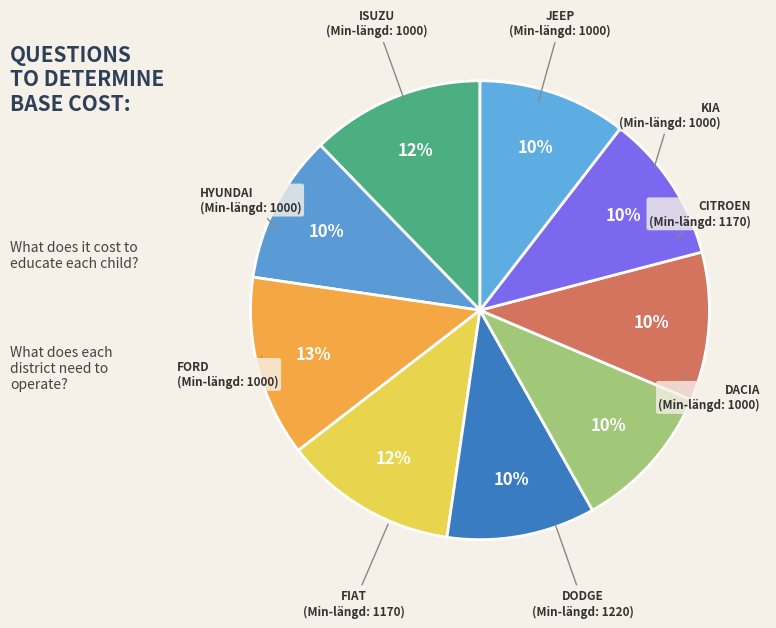

To the nearest percent, what portion does CITROEN represent?

12%